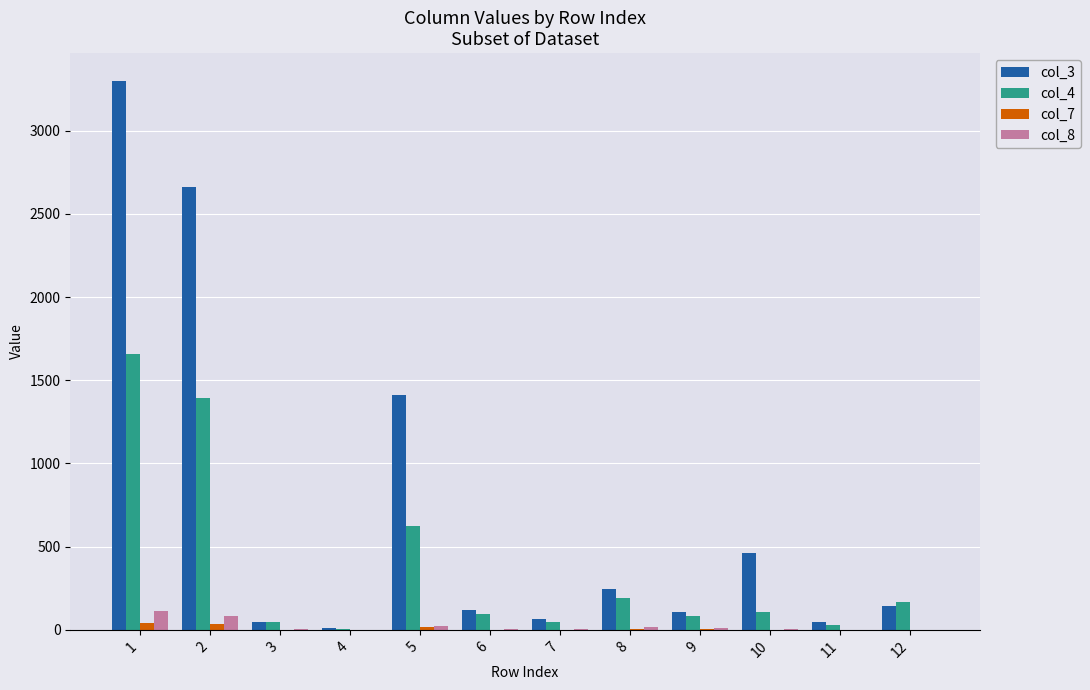

What is the highest value of the col_3 series?

3301